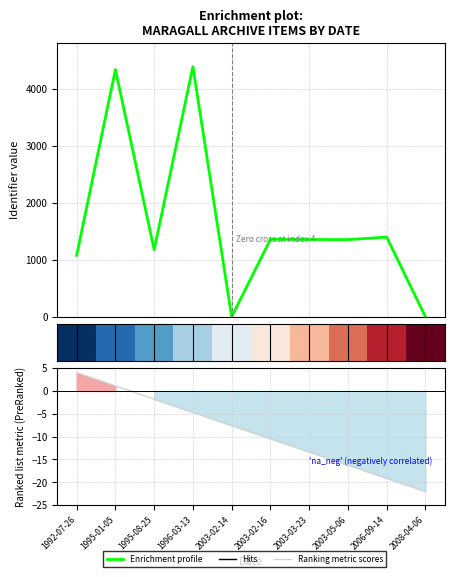

True or false: Identifier profile and Ranking metric scores cross at least once.

False